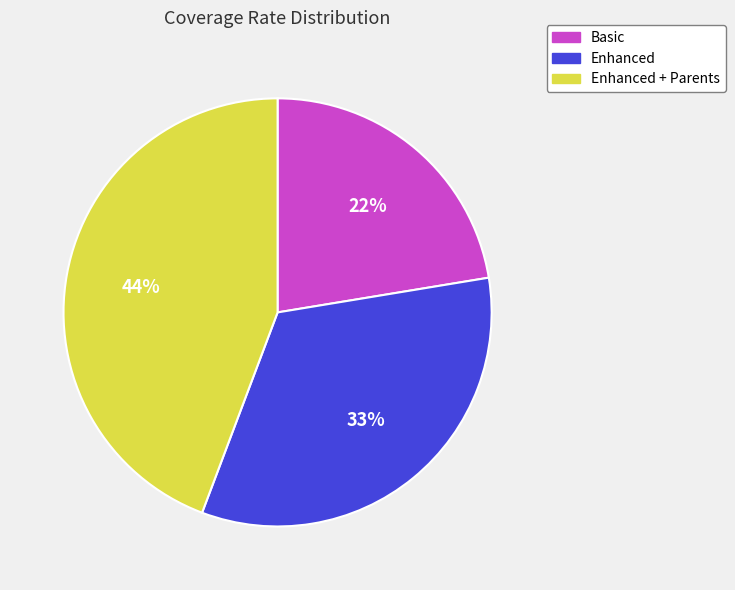

True or false: Enhanced + Parents accounts for 33% of the total.

False